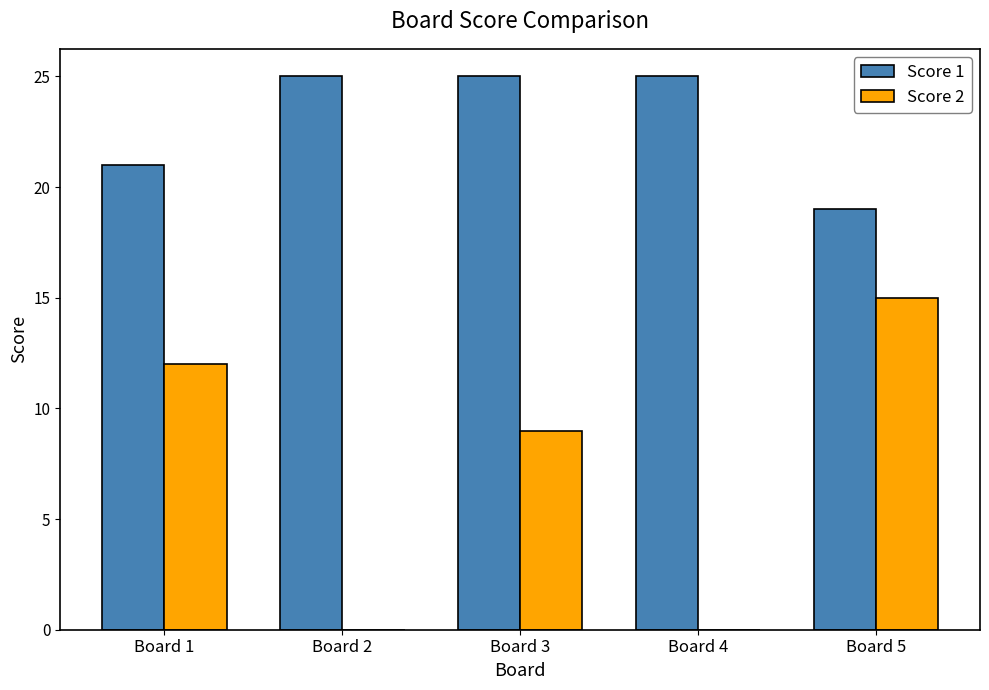

How many categories are shown in the chart?

5